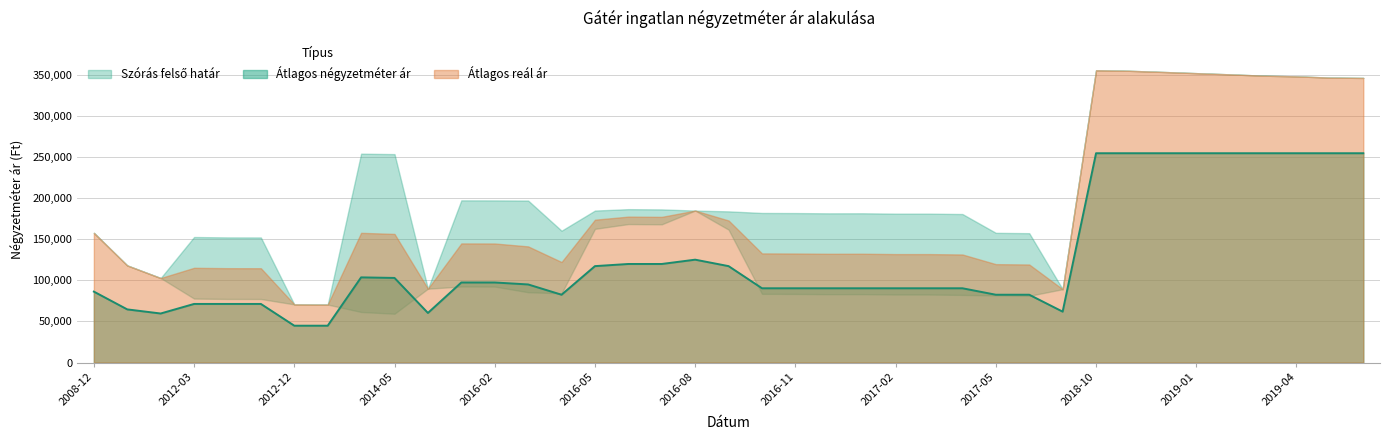

Reading left to right, transcribe all the data shown in this chart.

Átlagos négyzetméter ár: 86250	64643	59652	71277	71277	71277	44827	44827	103569	102875	60317	97346	97346	94965	82465	117226	119843	119843	125078	117226	90316	90316	90316	90316	90316	90316	90316	82465	82465	61904	254444	254444	254444	254444	254444	254444	254444	254444	254444
Szórás alsó határ: 157663	118058	102745	77789	77328	77266	70721	70499	61486	59355	89797	92451	92380	85471	84171	162560	168343	168038	184750	161583	83528	83399	83077	83141	82692	82692	82215	81581	81150	89185	355278	354621	353232	351773	350326	348732	347861	346368	345977
Szórás felső határ: 157663	118058	102745	152599	152138	152076	70721	70499	253906	253371	89797	197183	197112	196939	160283	184766	186475	186170	184750	183789	181848	181719	181397	181461	181012	181012	180535	157693	157262	89185	355278	354621	353232	351773	350326	348732	347861	346368	345977
Átlagos reál ár: 157663	118058	102745	115194	114733	114671	70721	70499	157696	156363	89797	144817	144746	141205	122227	173663	177409	177104	184750	172686	132688	132559	132237	132301	131852	131852	131375	119637	119206	89185	355278	354621	353232	351773	350326	348732	347861	346368	345977